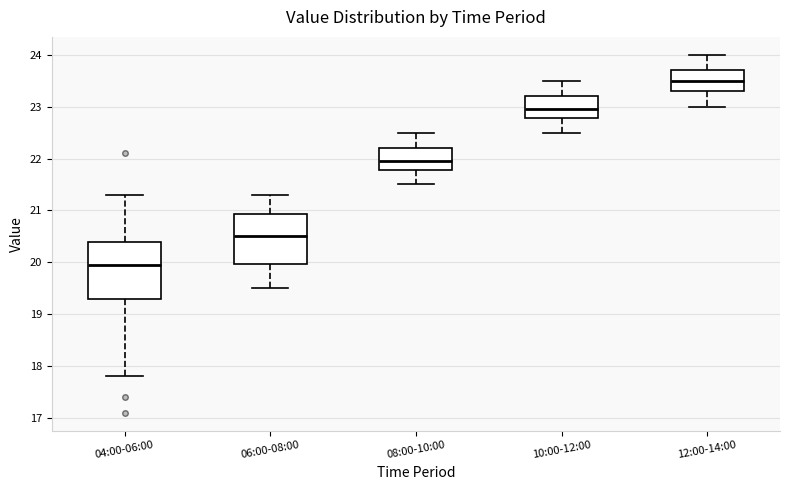

Which box's median line is the highest?

12:00-14:00